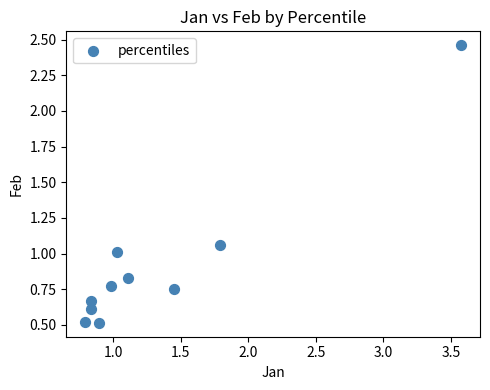

What is the average Y value?

0.9